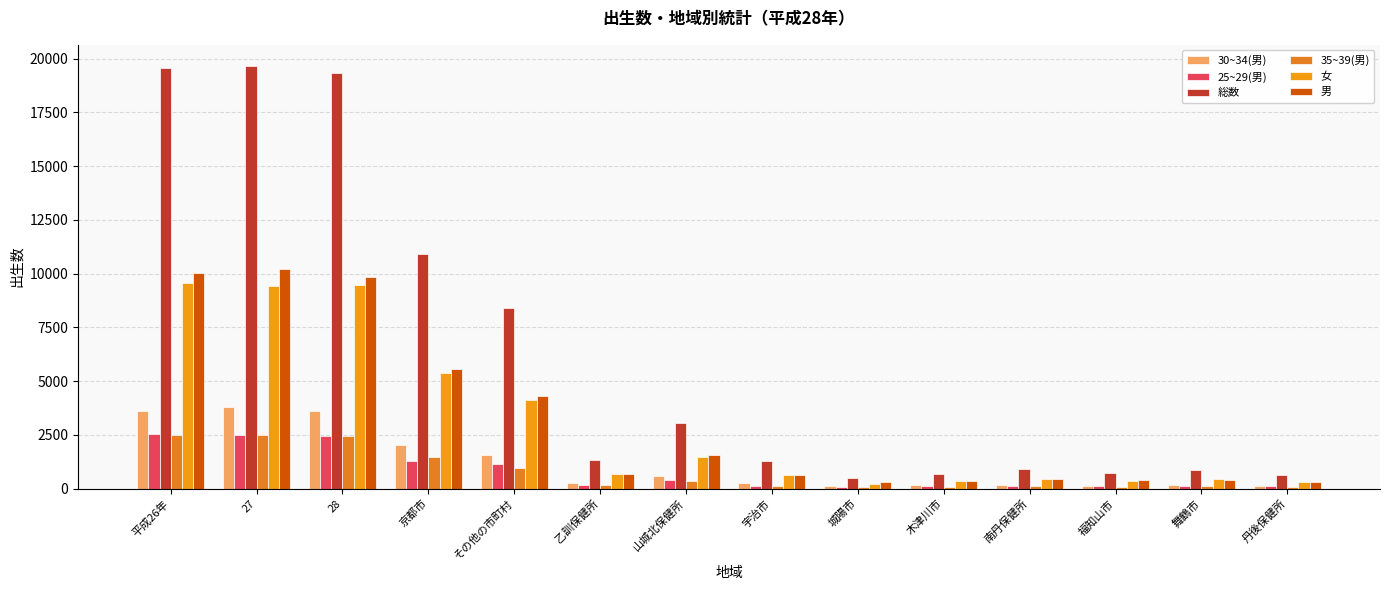

How many categories are shown in the chart?

14